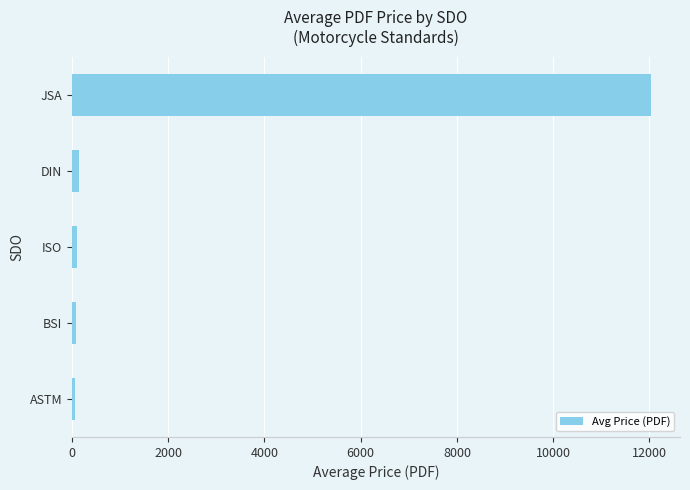

Which has a higher value, ISO or JSA?

JSA